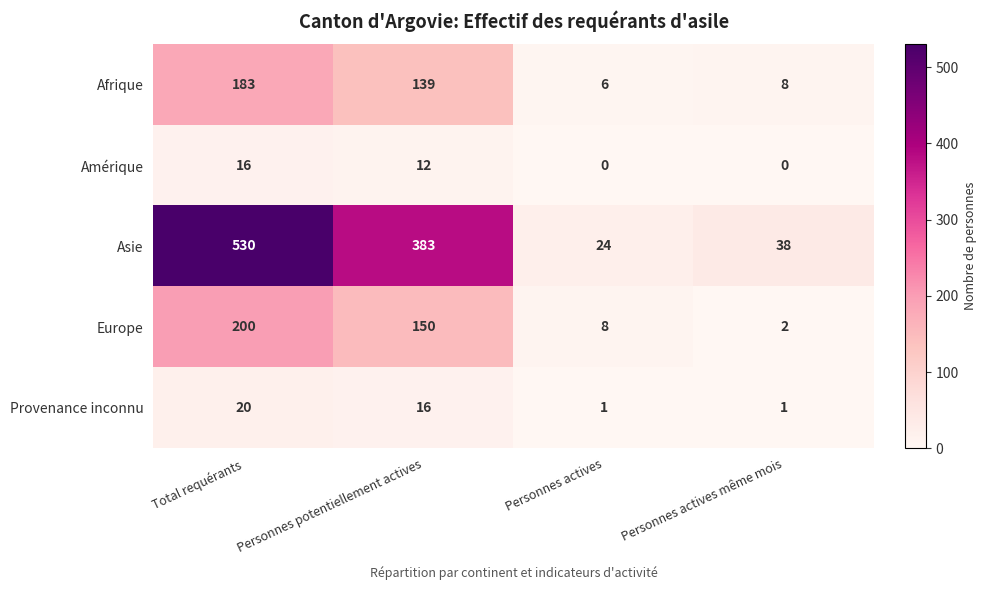

Read the Asie value at Personnes actives même mois, to the nearest 10.

40